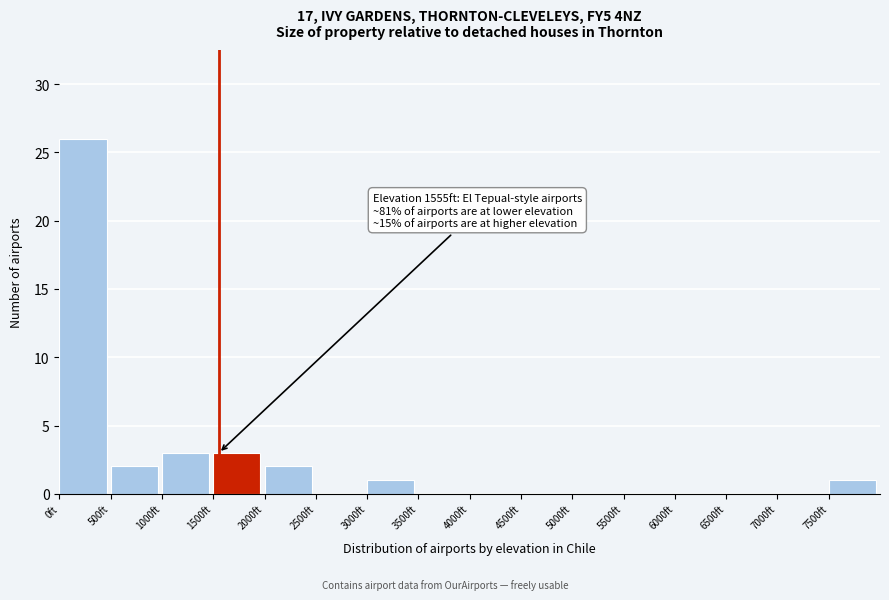

Over which range of the x-axis is the bar tallest?

0 to 500